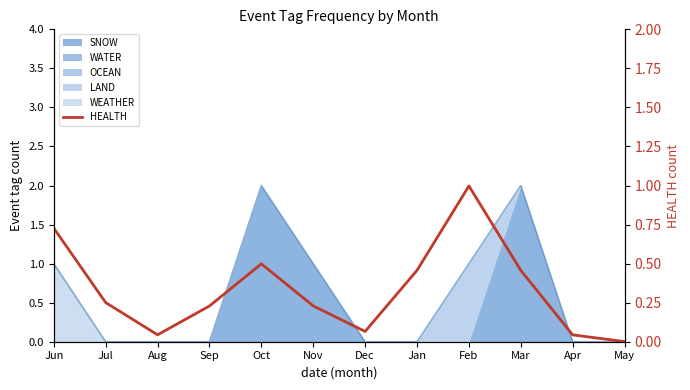

Read the value at Jun.

0.7